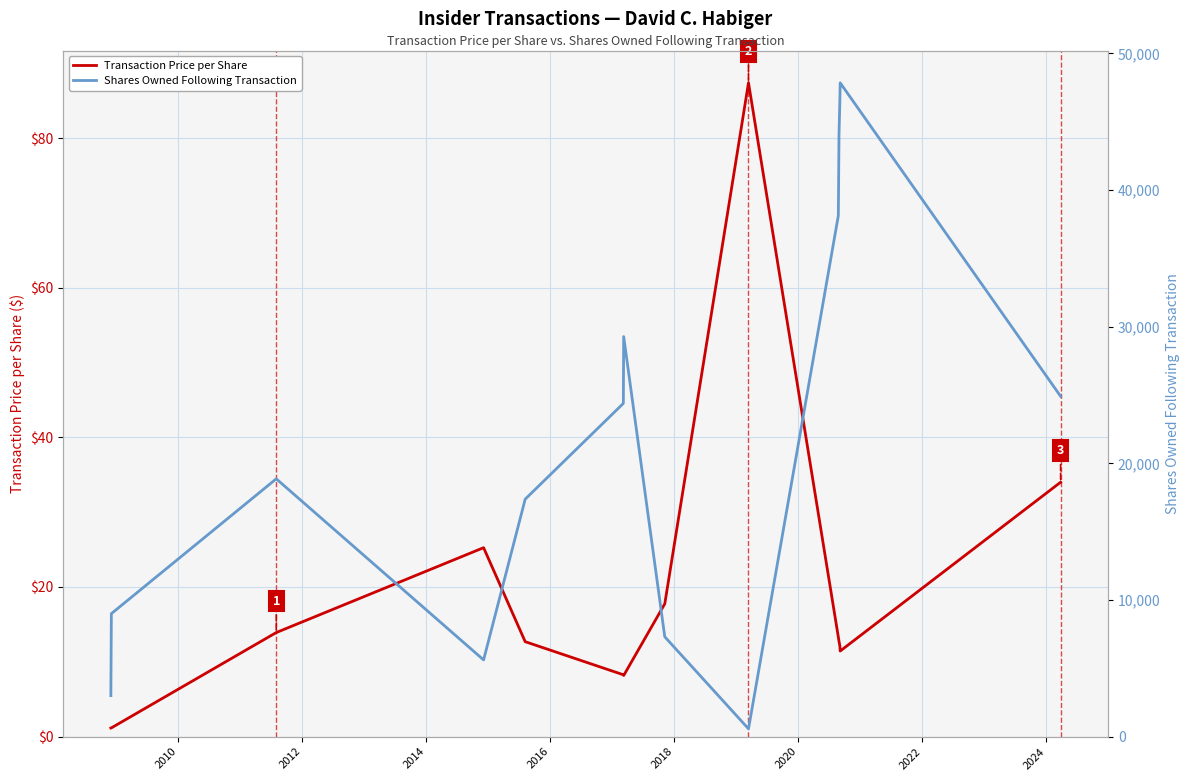

What is the maximum value for Transaction Price per Share?

87.4